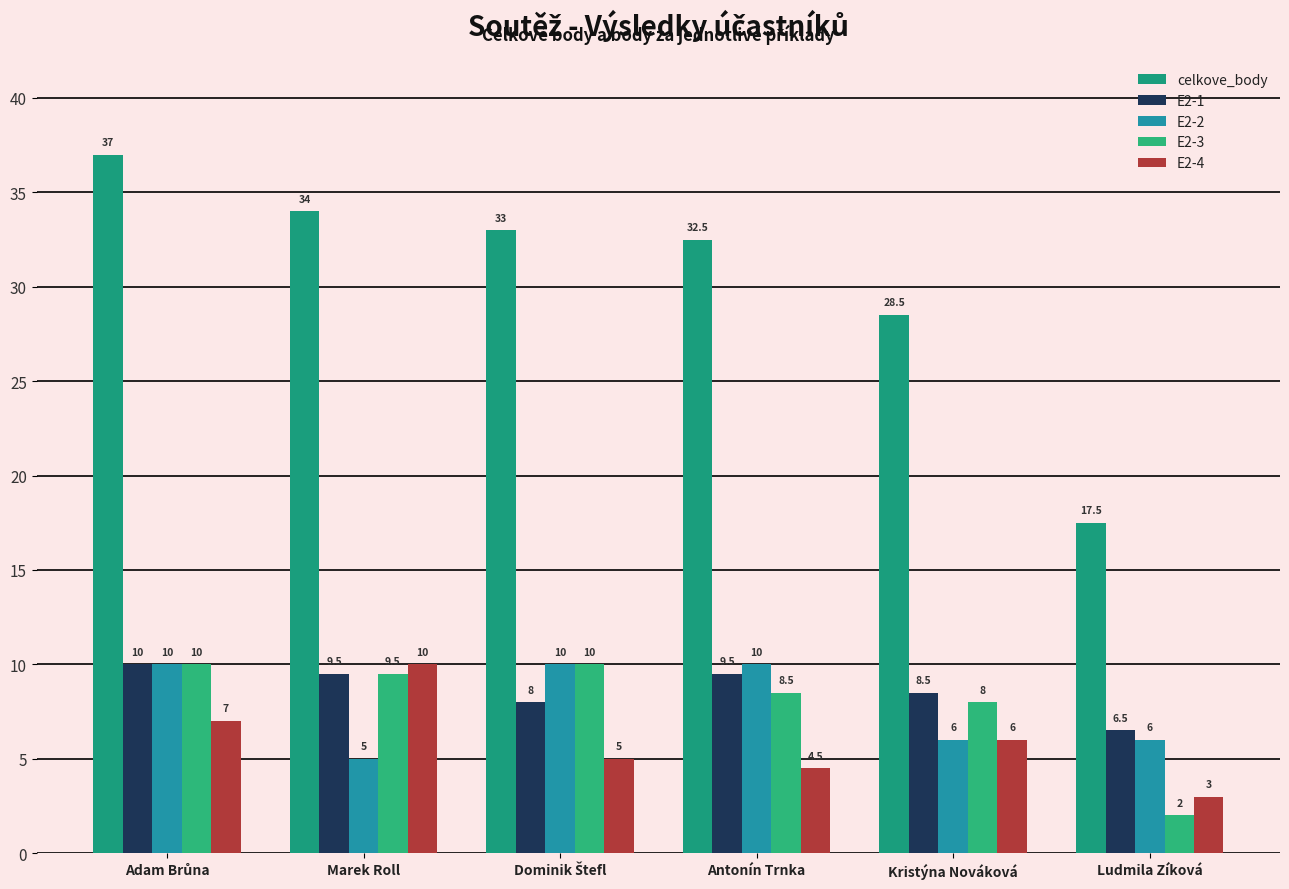

What is the sum of the celkove_body values at Ludmila Zíková and Antonín Trnka?

50.0